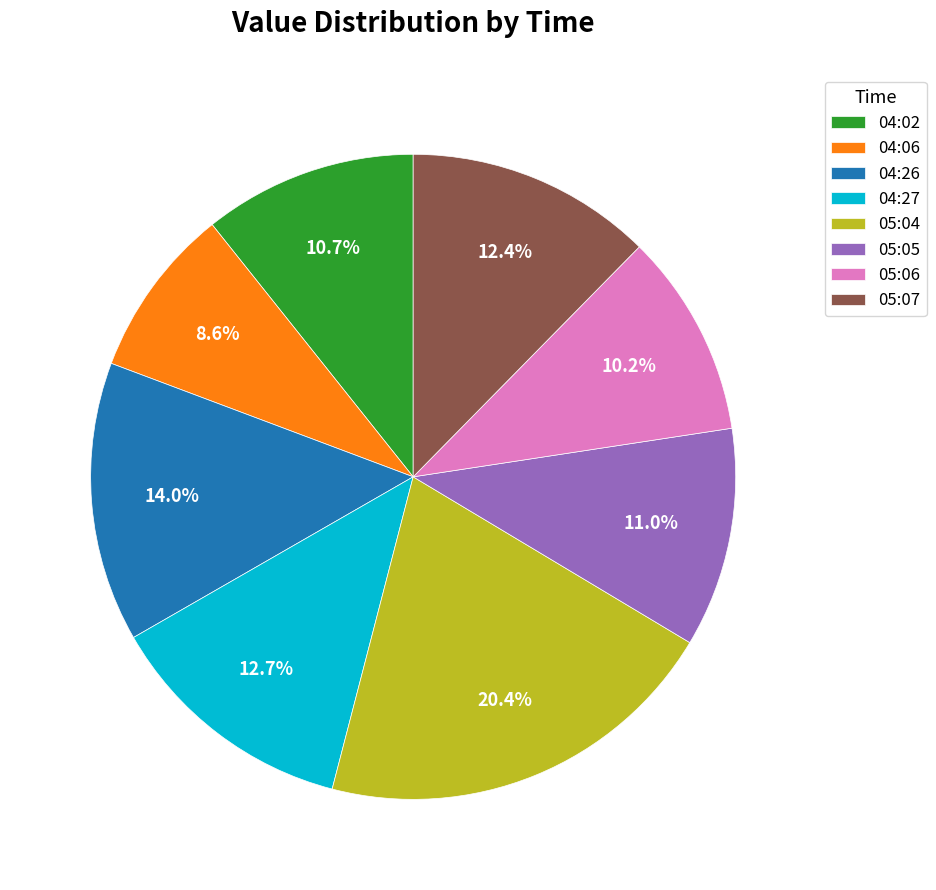

How much of the chart is everything except 05:04?

79.6%